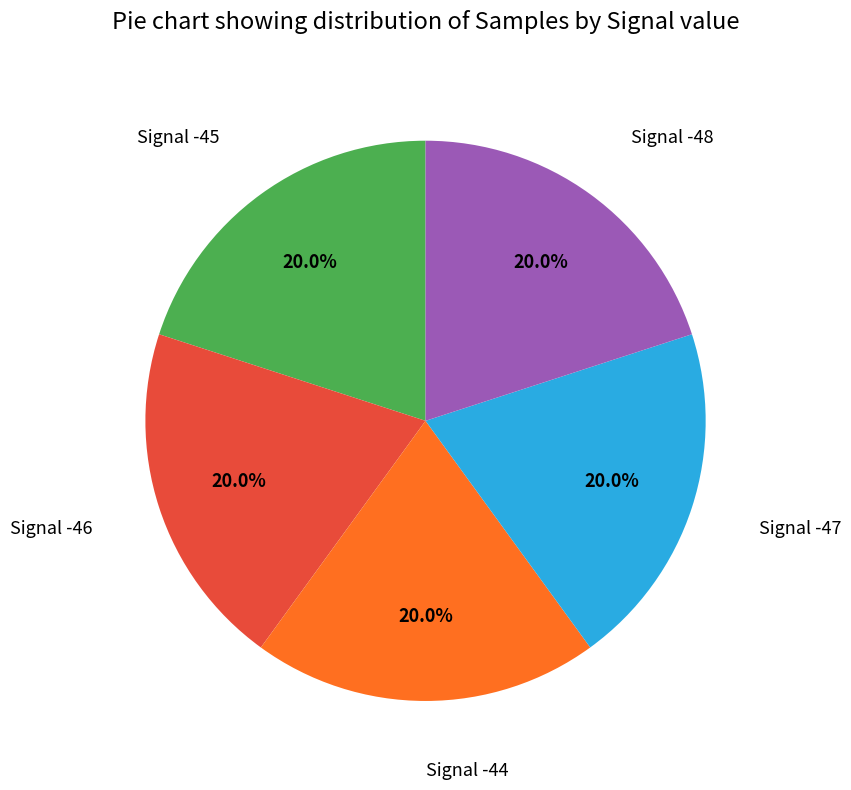

Is there any slice that represents more than half of the pie?

No